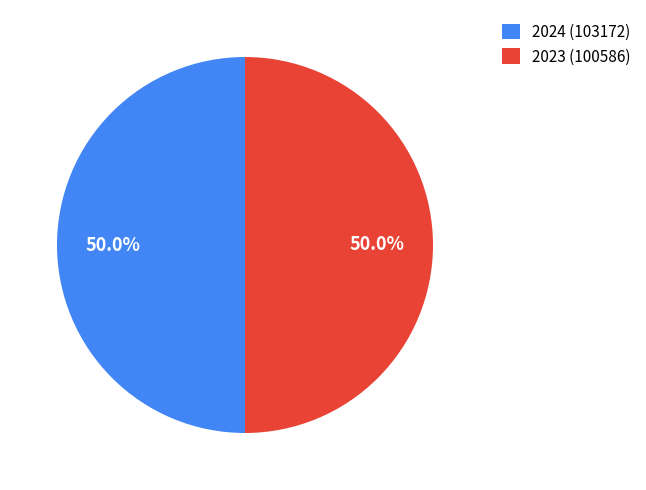

To the nearest percent, what is the difference between the largest and smallest slice percentages?

0%